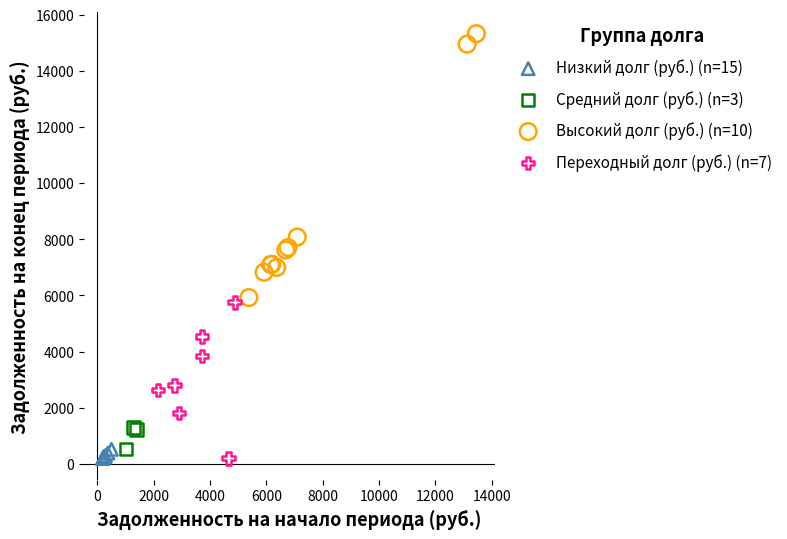

What are all the series names shown in the legend?

Низкий долг (руб.) (n=15), Средний долг (руб.) (n=3), Высокий долг (руб.) (n=10), Переходный долг (руб.) (n=7)